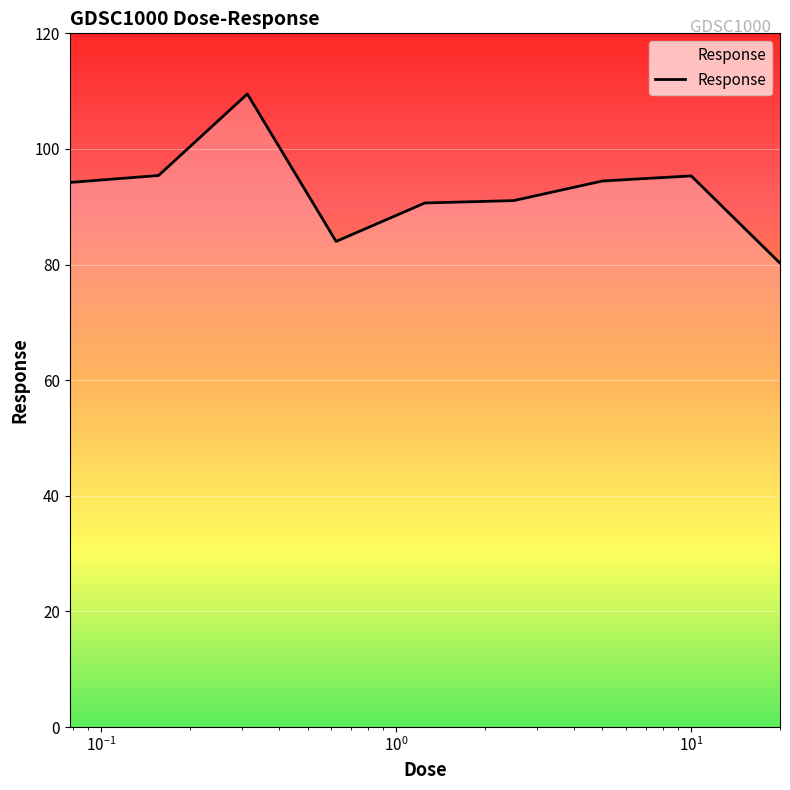

What is the difference between the maximum and minimum values?

29.3